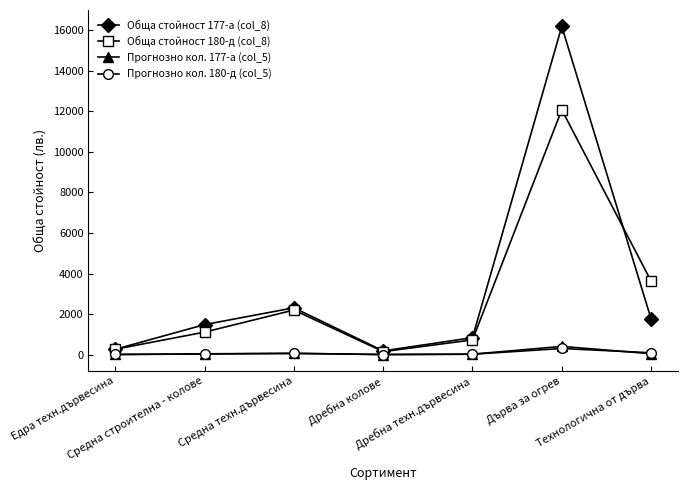

What is the difference between the maximum and minimum values in the Обща стойност 180-д (col_8) series?

11930